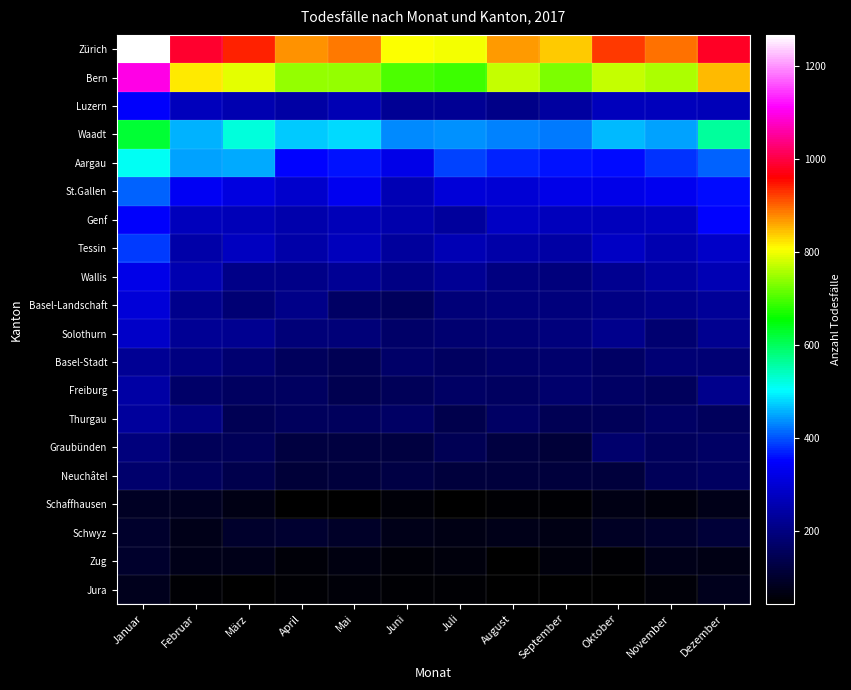

At how many categories does at least one series exceed 954?

3